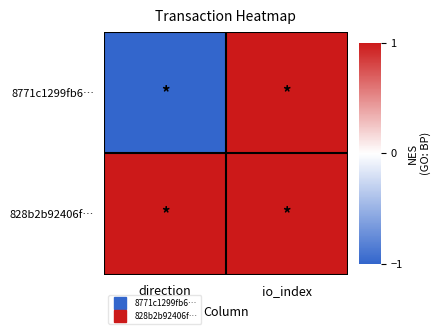

List the series in order of their peak value, lowest first.

828b2b92406f…, 8771c1299fb6…